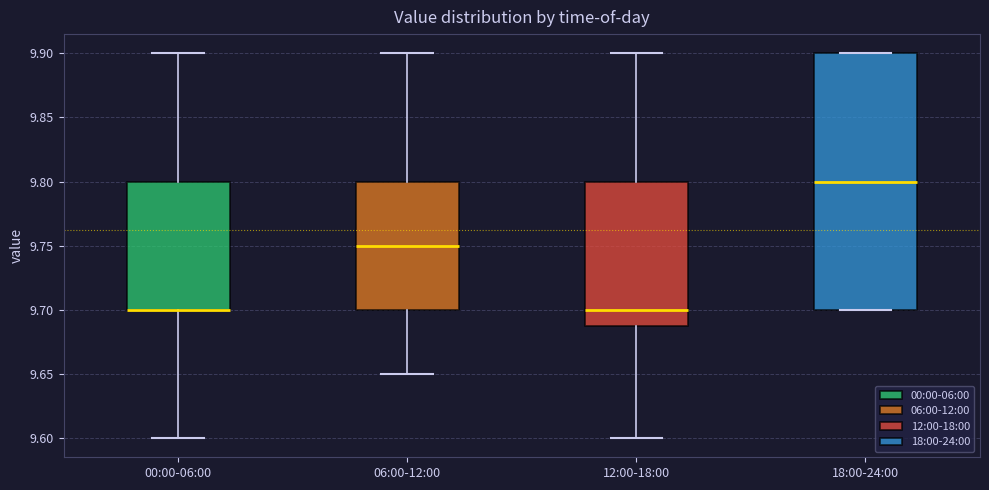

Reading left to right, transcribe this box plot: for each box, give where its median line is, the range the box spans, and where its two whiskers end, as read against the y-axis. The values are not printed on the chart, so give them approximately, as read against the axis.

00:00-06:00: median 9.70 (drawn on the box's lower edge), box 9.70 to 9.80, whiskers 9.60 to 9.90
06:00-12:00: median 9.75, box 9.70 to 9.80, whiskers 9.65 to 9.90
12:00-18:00: median 9.70, box 9.69 to 9.80, whiskers 9.60 to 9.90
18:00-24:00: median 9.80, box 9.70 to 9.90, whiskers 9.70 to 9.90